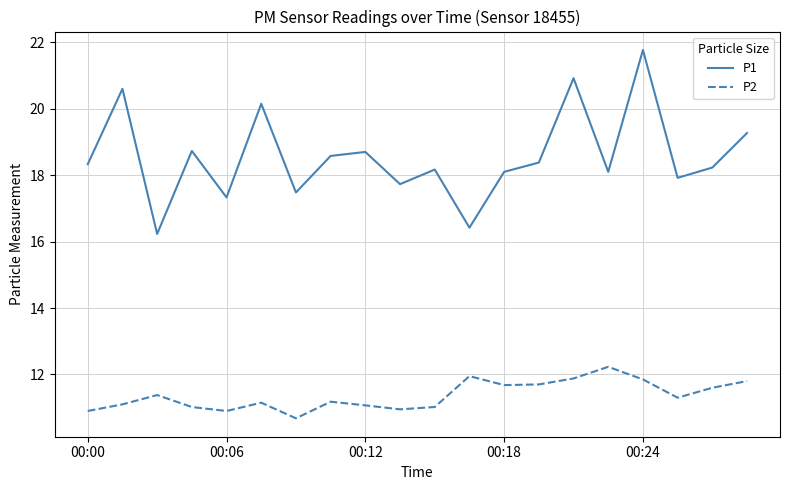

List the series in order of their peak value, lowest first.

P2, P1